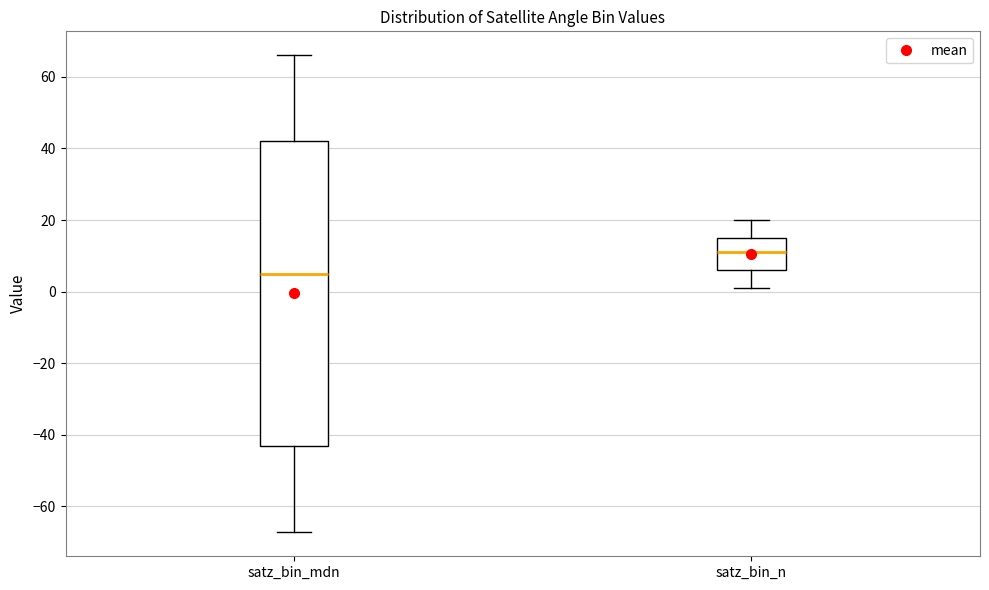

Which box has the lowest median line?

satz_bin_mdn